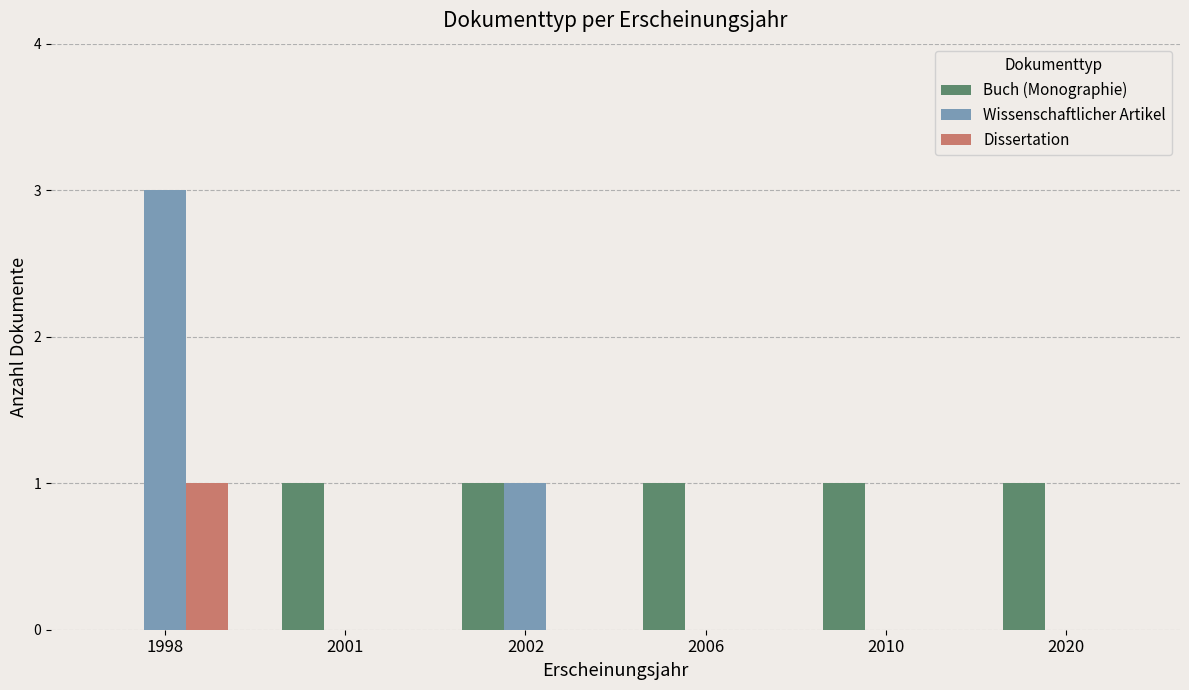

True or false: Dissertation has a value of 1 at 2006.

False